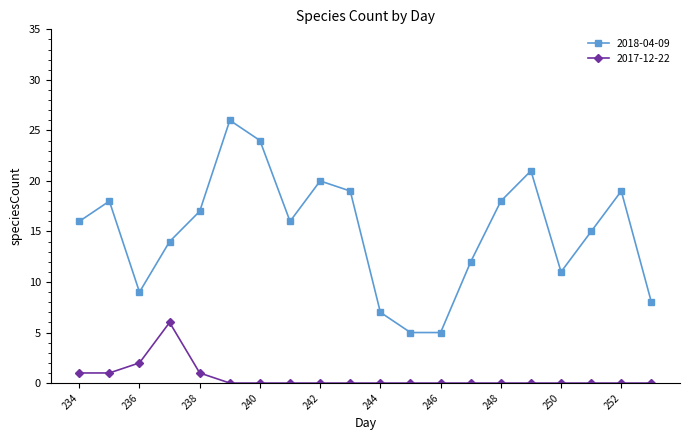

List the series in order of their peak value, lowest first.

2017-12-22, 2018-04-09